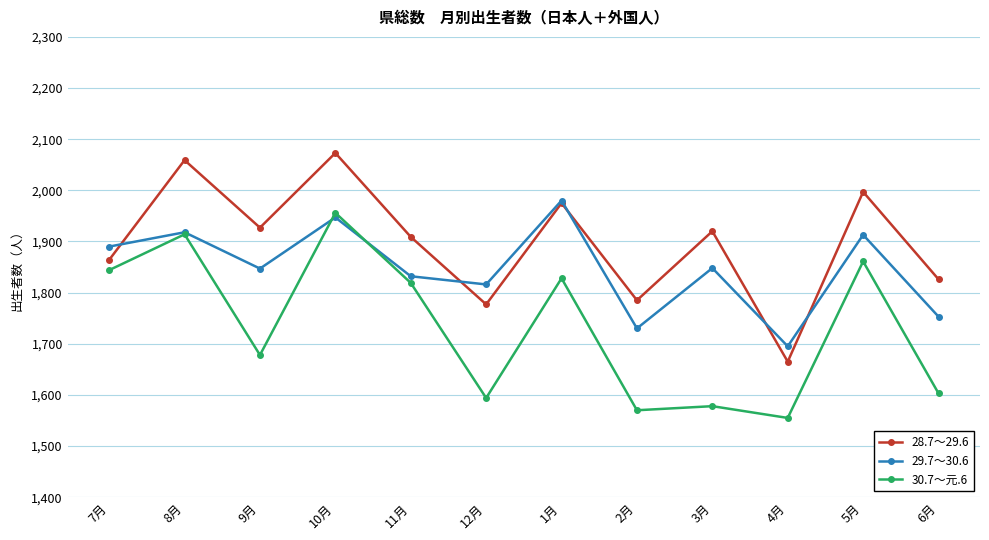

What is the difference between the highest and lowest values at 1月?

152